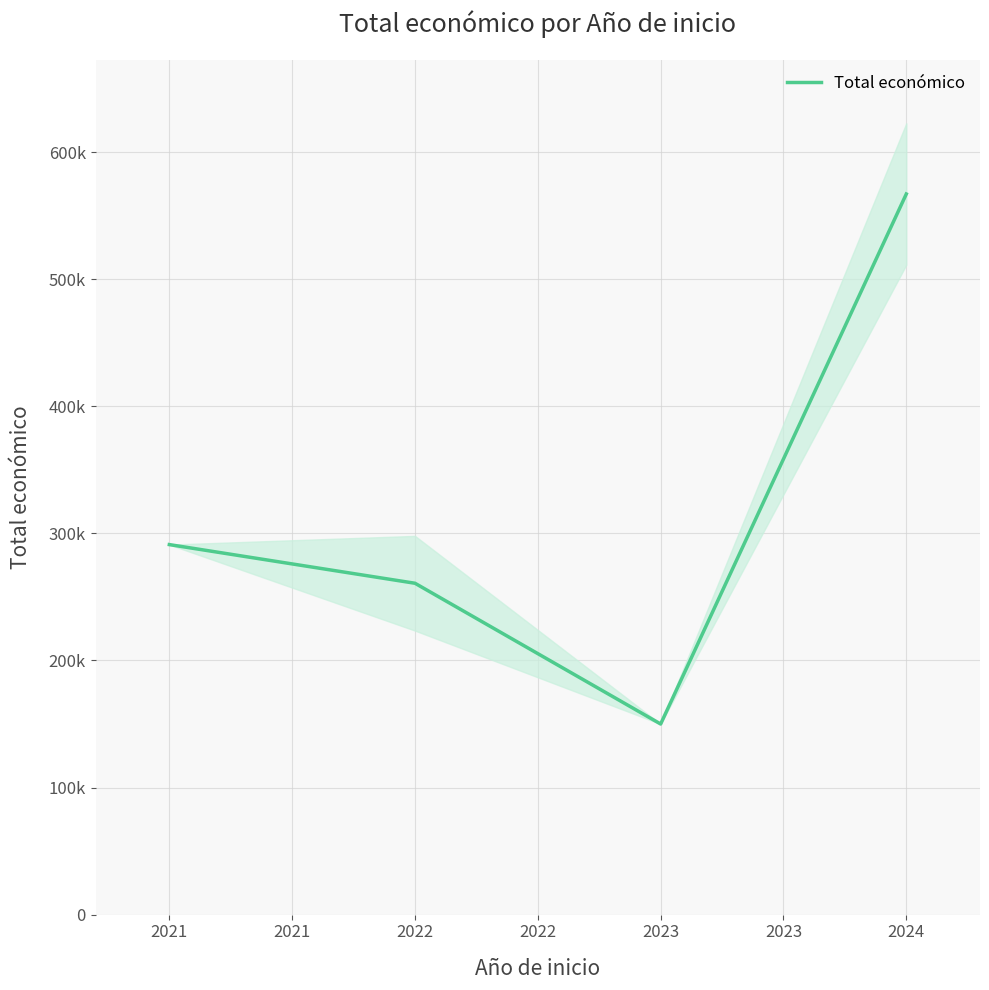

Does the chart have visible grid lines?

Yes